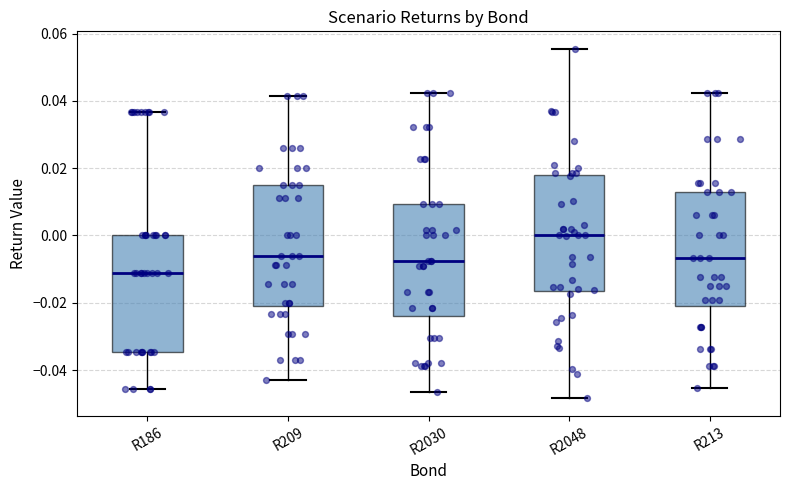

Which box has the lowest median line?

R186